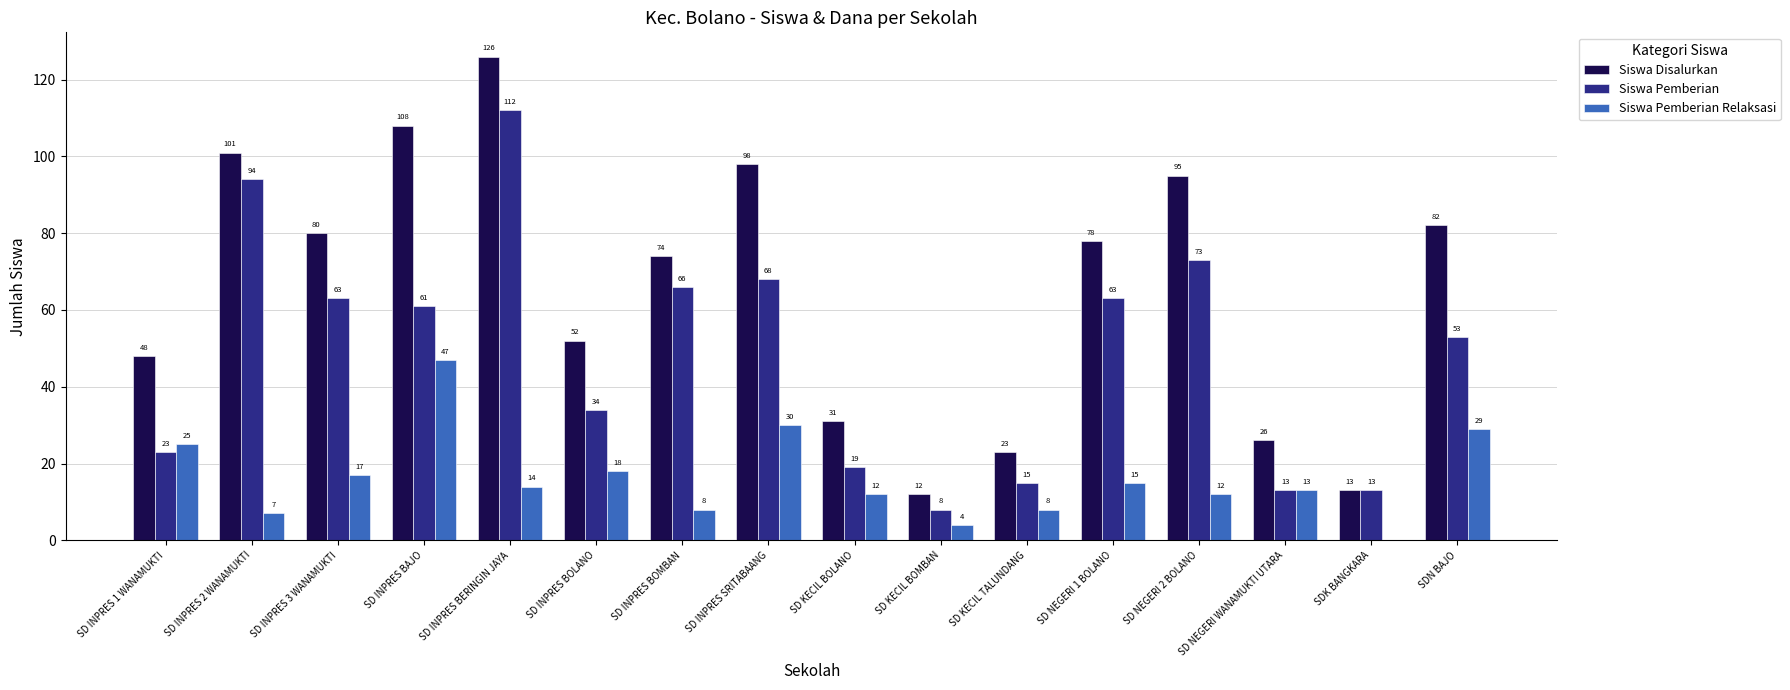

The Siswa Disalurkan series shows 123 at SD INPRES BOMBAN. True or false?

False